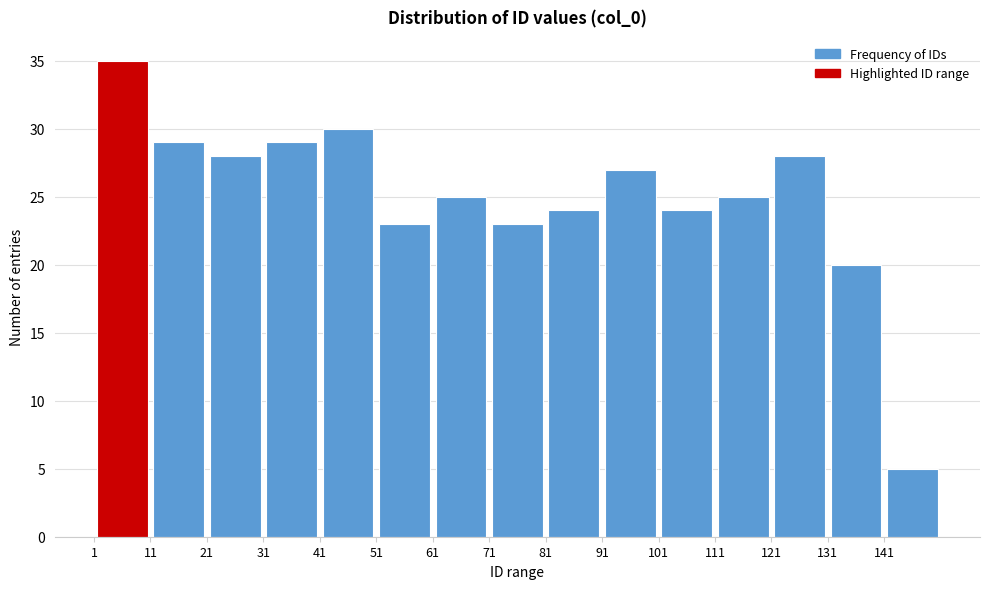

What is the height of the bar covering 11 to 21 on the x-axis? The values are not printed on the chart, so give them approximately, as read against the axis.

29